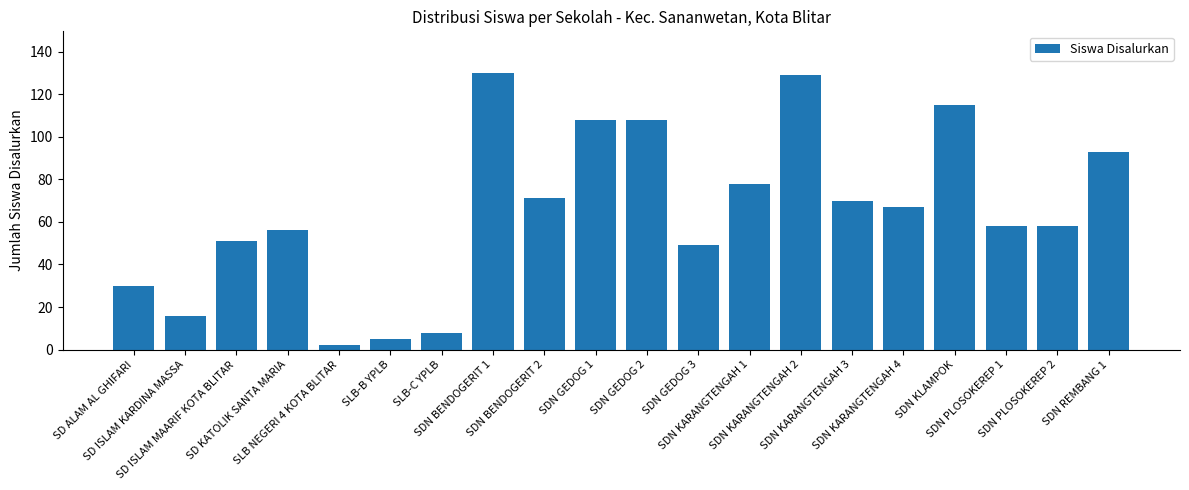

Are the bars horizontal?

No